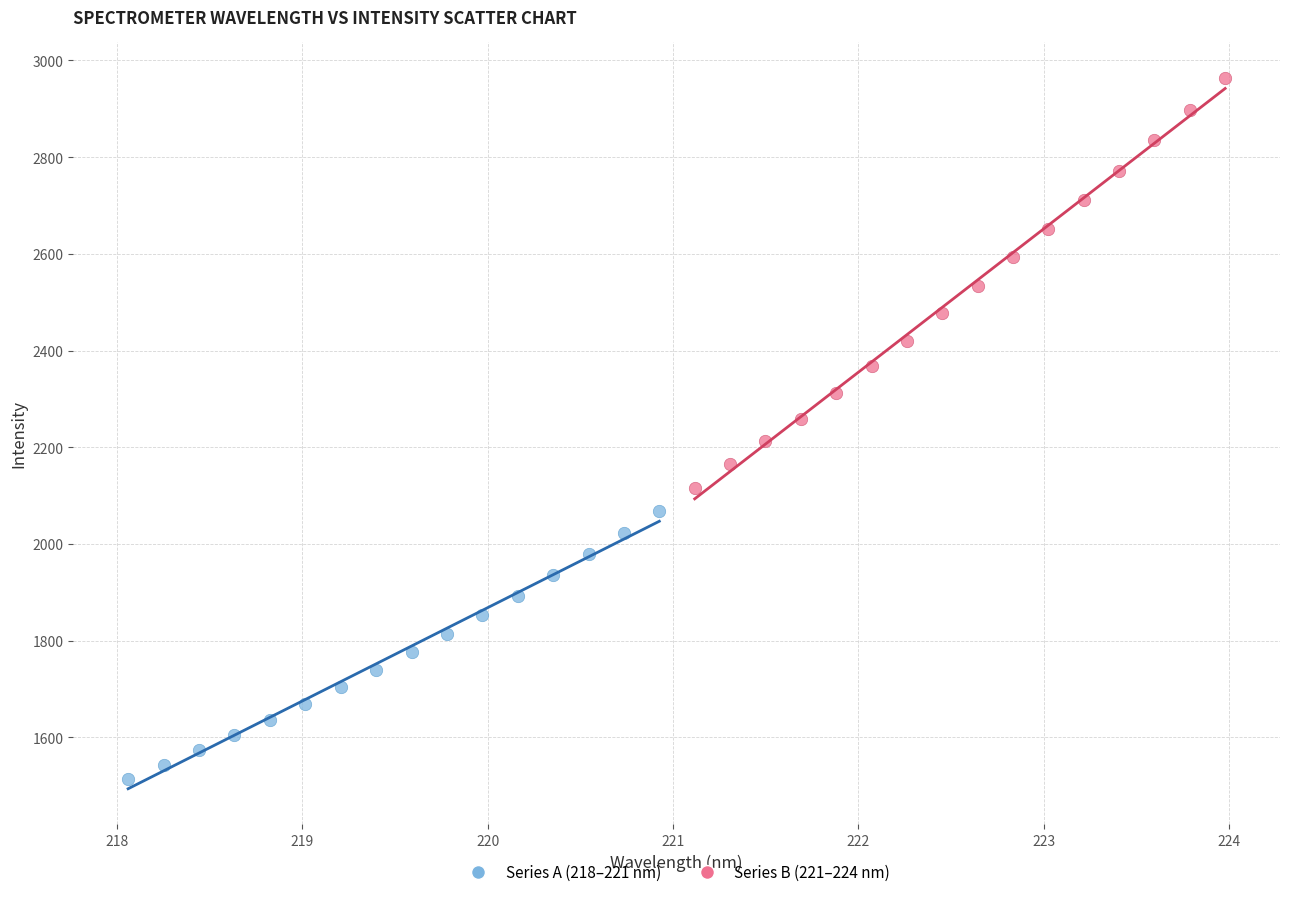

Which series has the largest Y range (max minus min)?

Series B (221–224 nm)